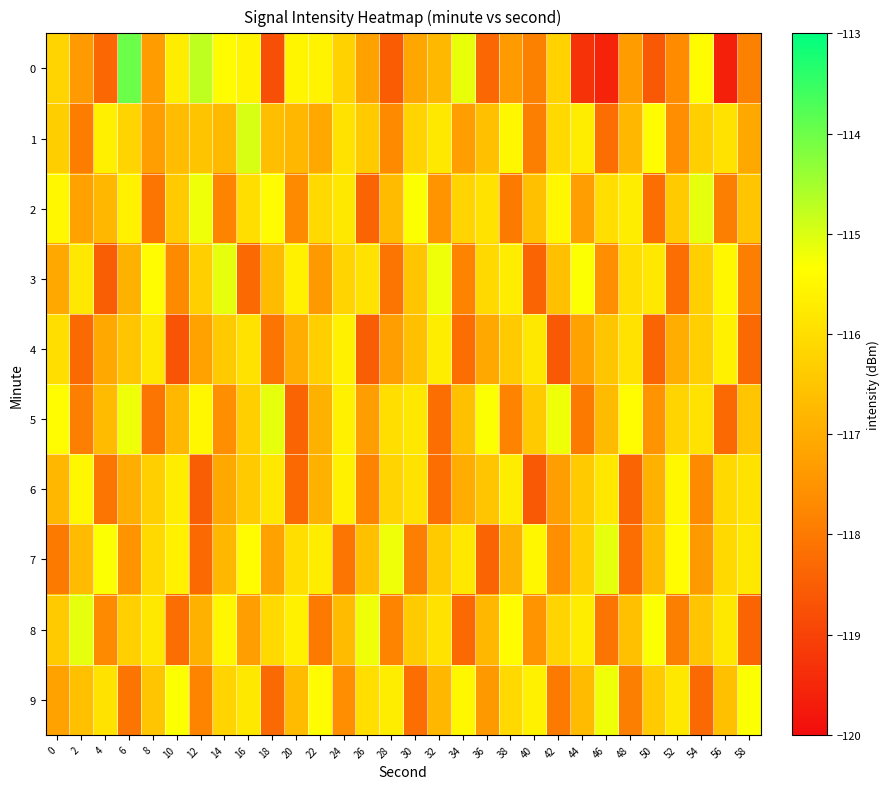

What is the difference between the highest and lowest values at 22?

2.6